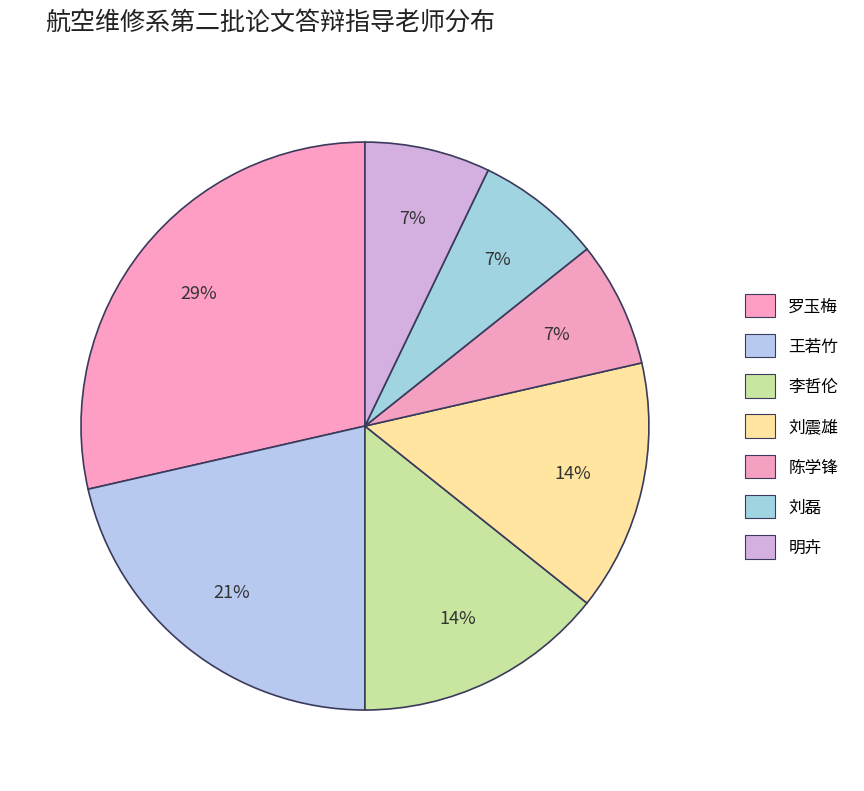

What percentage is the 明卉 slice, to the nearest percent?

7%